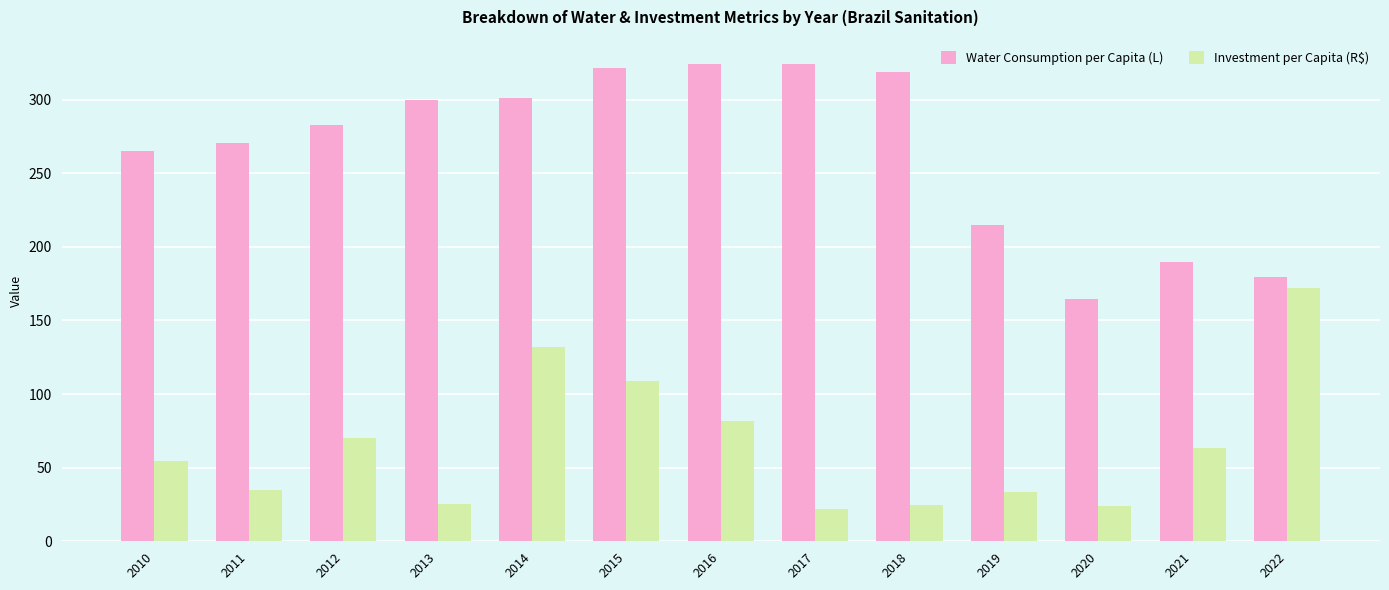

What is the difference between the Water Consumption per Capita (L) values at 2021 and 2022?

10.1